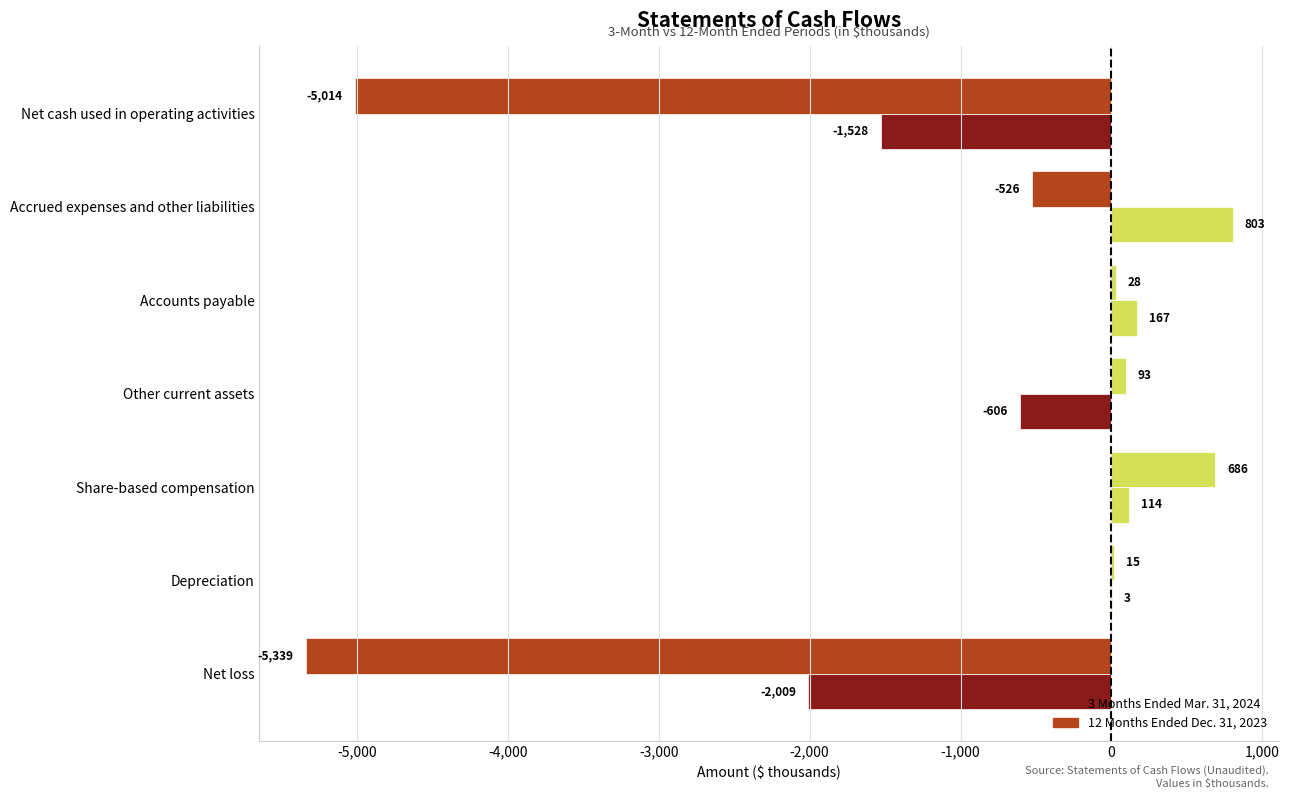

What is the minimum value shown in the chart?

-5339